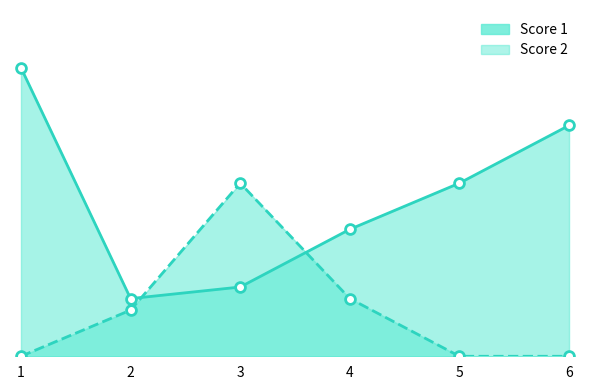

Is the value of Score 2 at 3 greater than the value of Score 1 at 2?

Yes